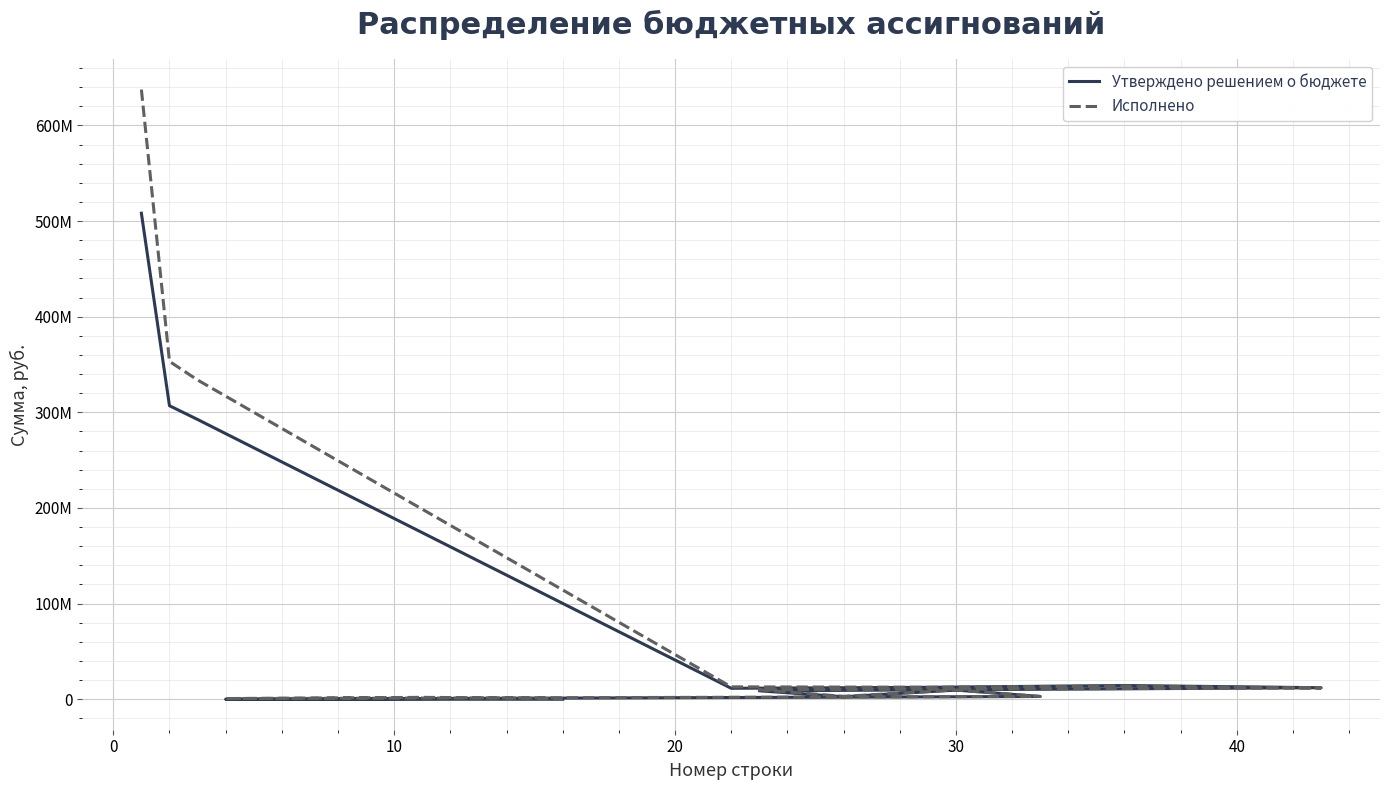

What is the average value of the Утверждено решением о бюджете series?

78797640.0